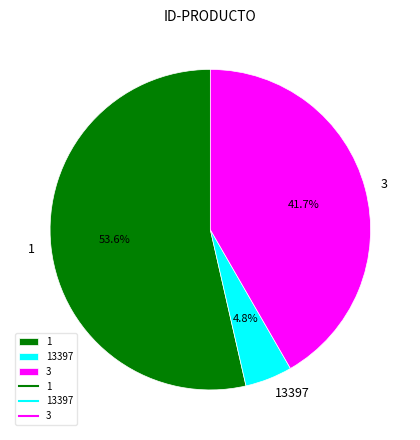

Count the number of slices in the pie.

3